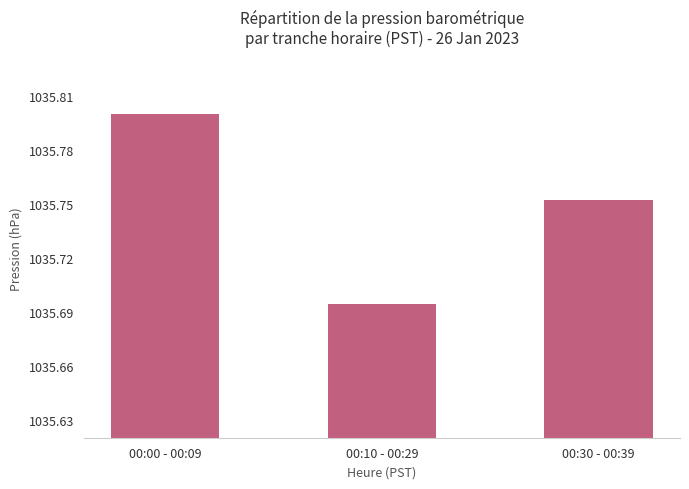

Is it true that the value at 00:00 - 00:09 is 1584.8?

False